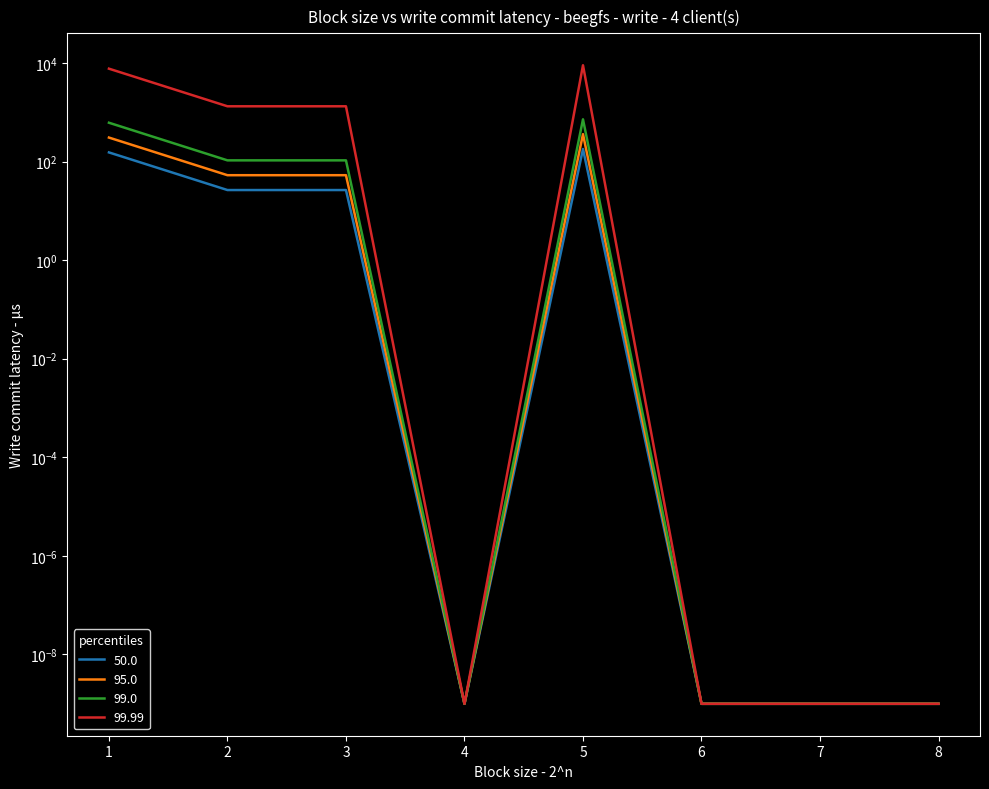

Does the chart display data point markers on the line(s)?

No